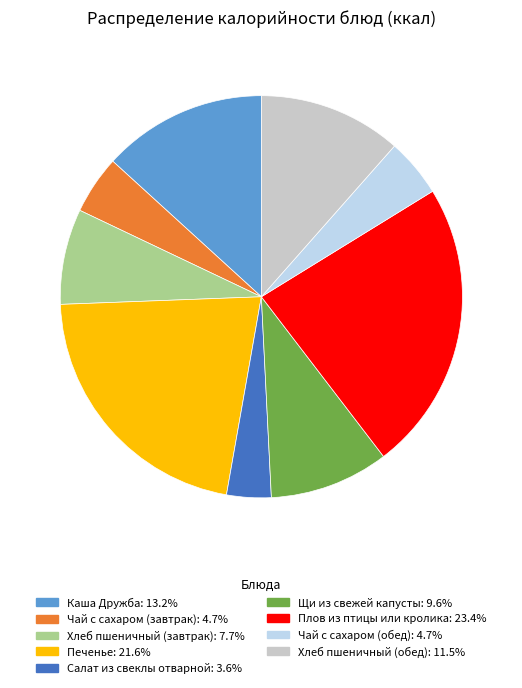

How many segments does this pie chart have?

9